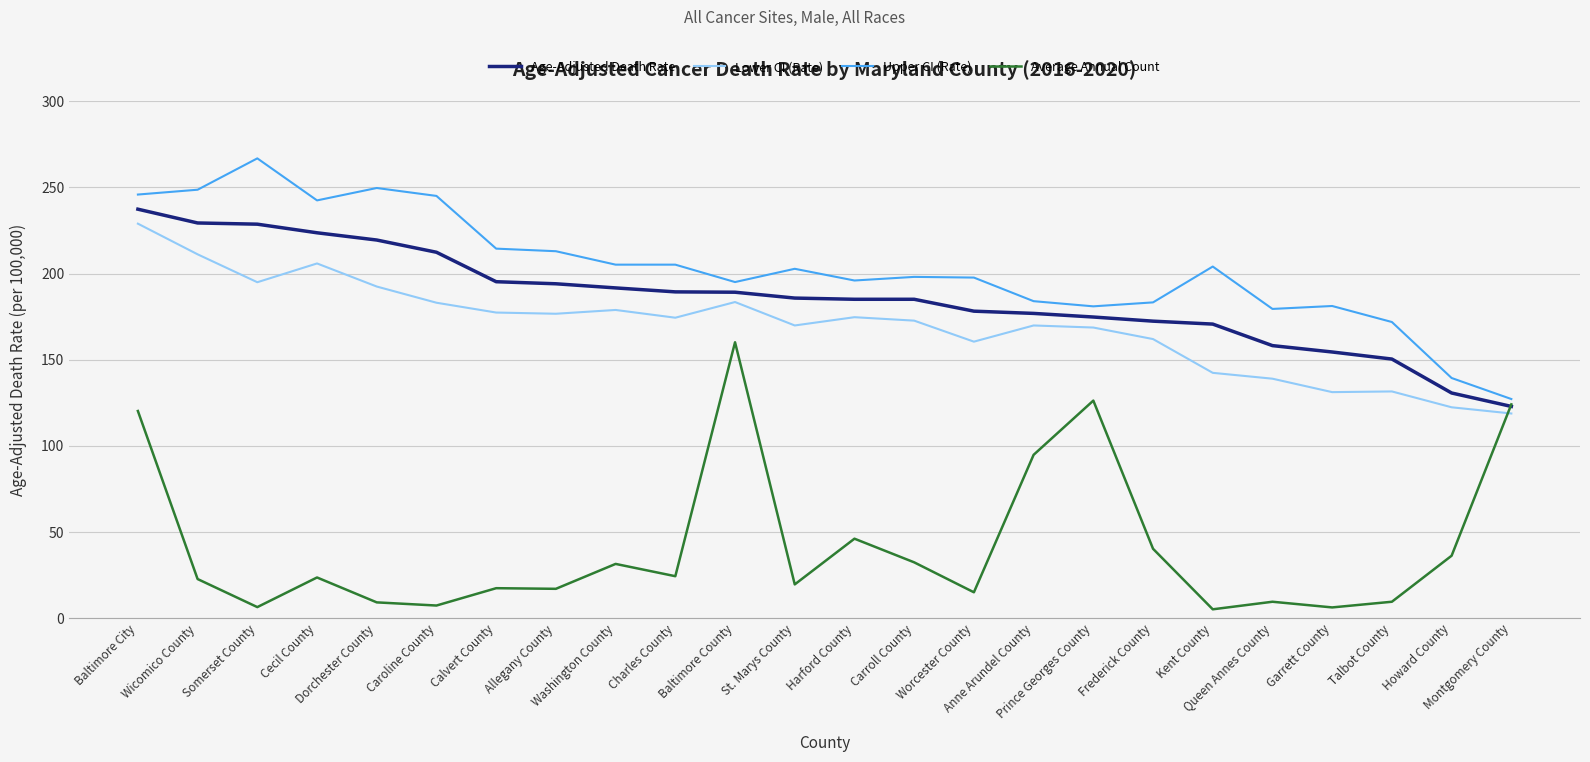

At how many categories does at least one series exceed 36?

24